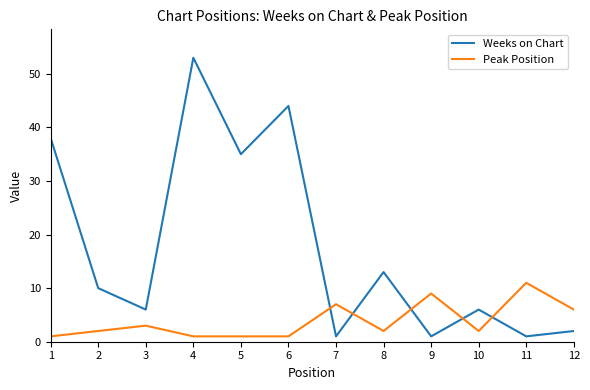

The value of Peak Position at 10 is 2. True or false?

True